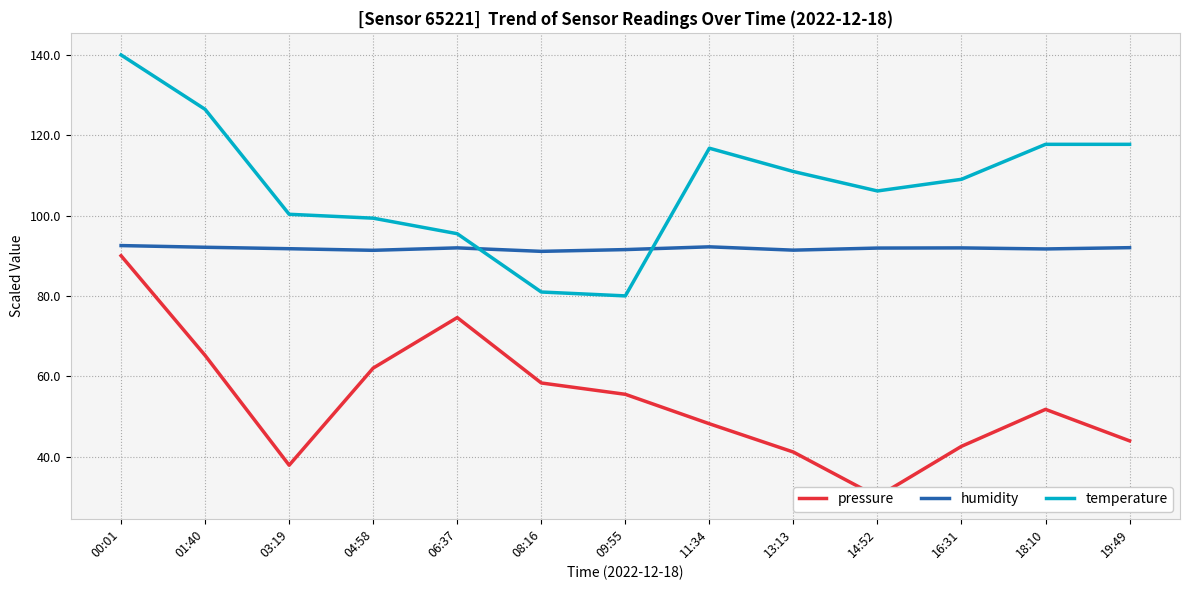

Read the temperature value at 04:58.

99.4